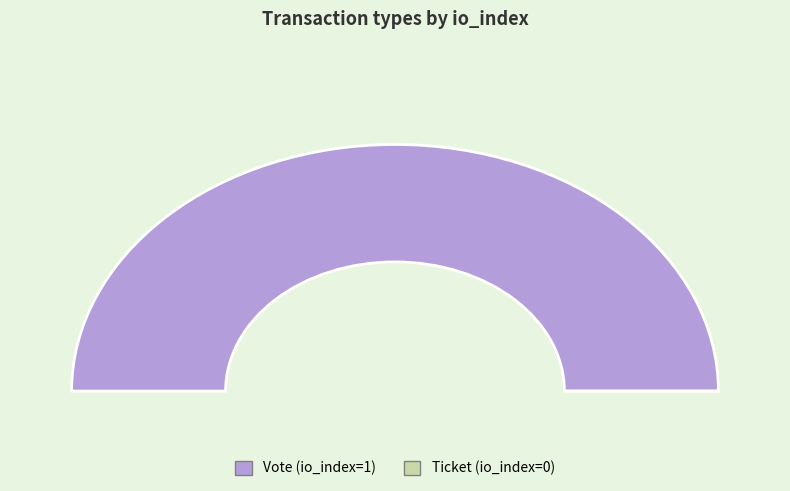

How many slices are in this pie chart?

2